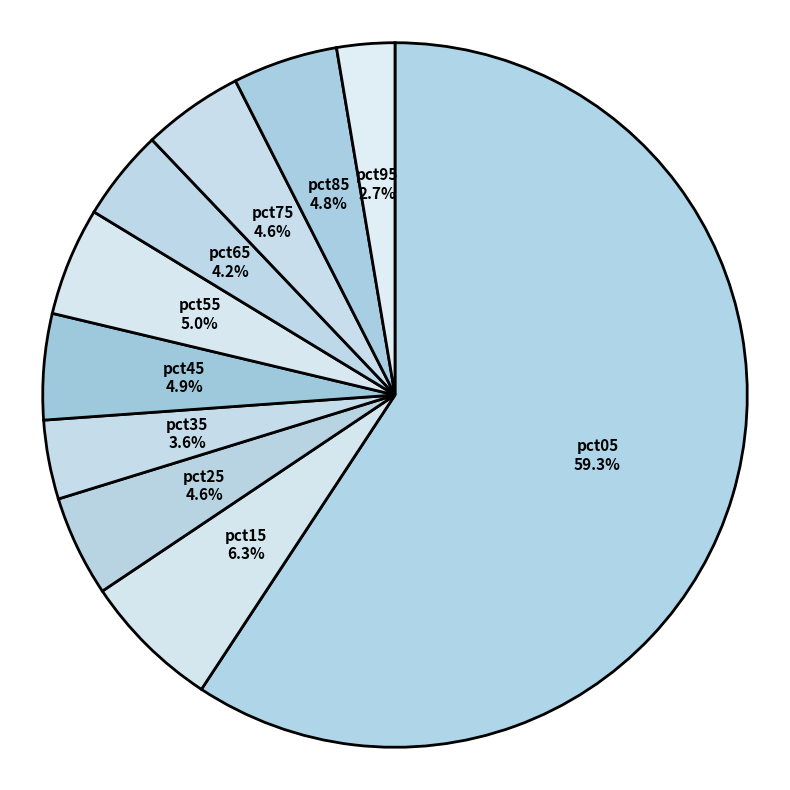

The pct45 slice represents 5% of the pie. True or false?

True